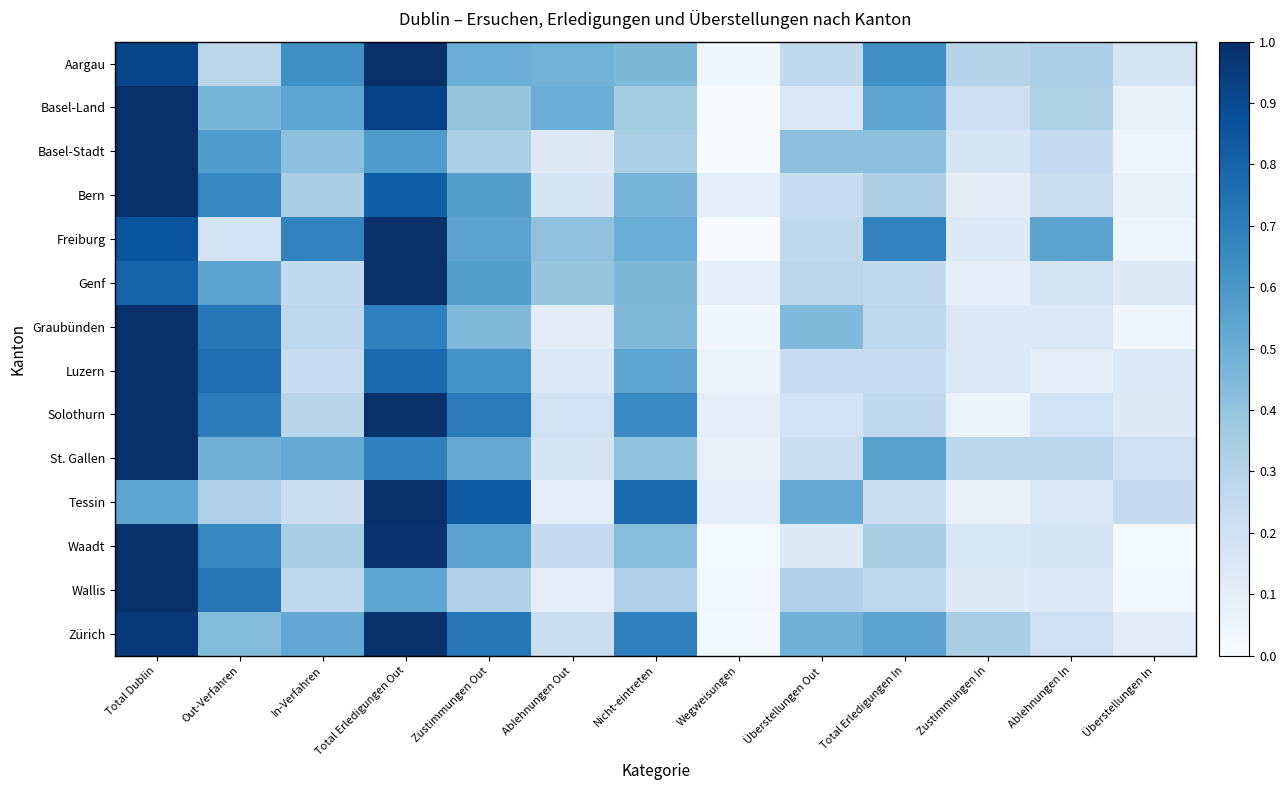

At how many categories does at least one series exceed 0?

13